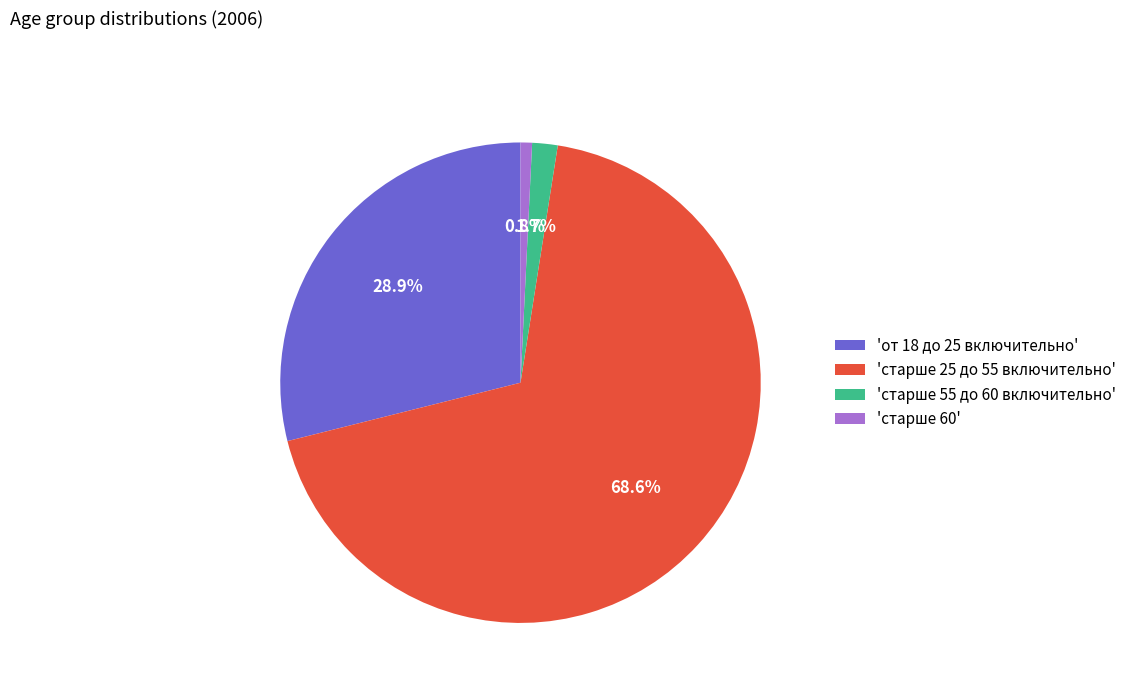

Combined, do 'старше 55 до 60 включительно' and 'старше 60' account for over 50%?

No